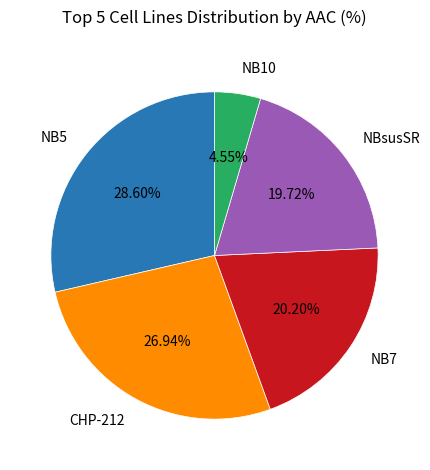

Does any single category account for the majority?

No